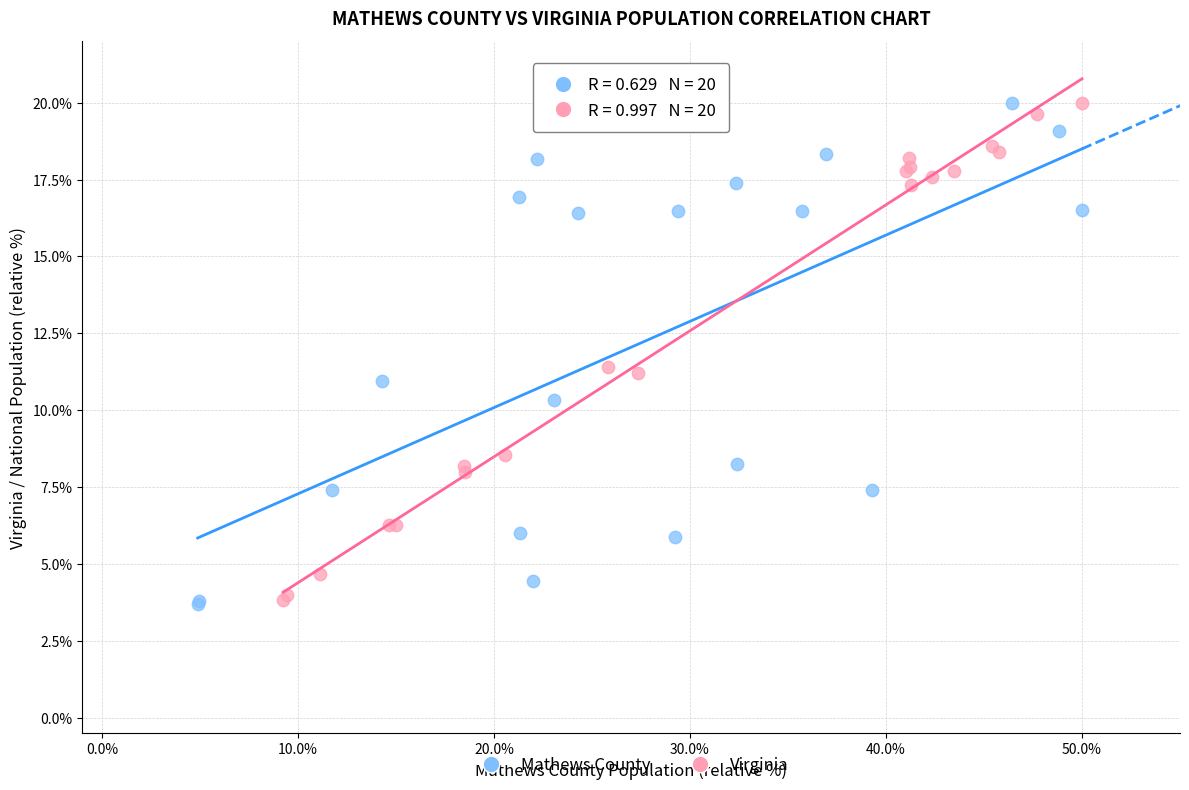

What are all the series names shown in the legend?

Mathews County, Virginia